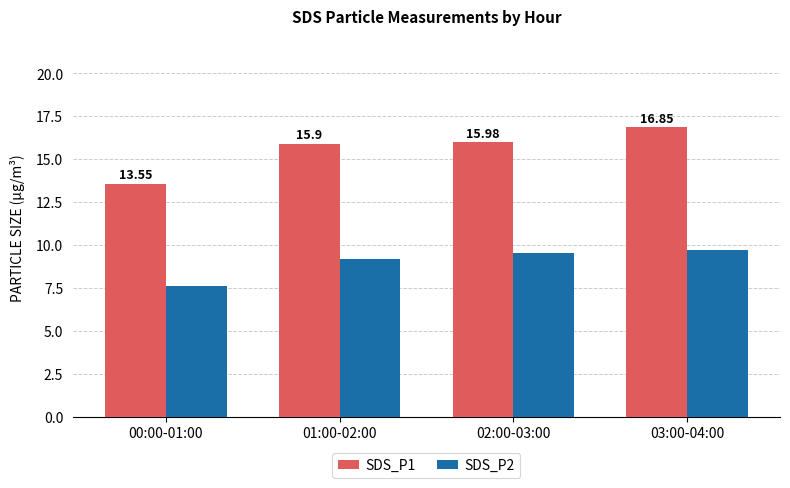

The SDS_P1 series shows 16.0 at 02:00-03:00. True or false?

True